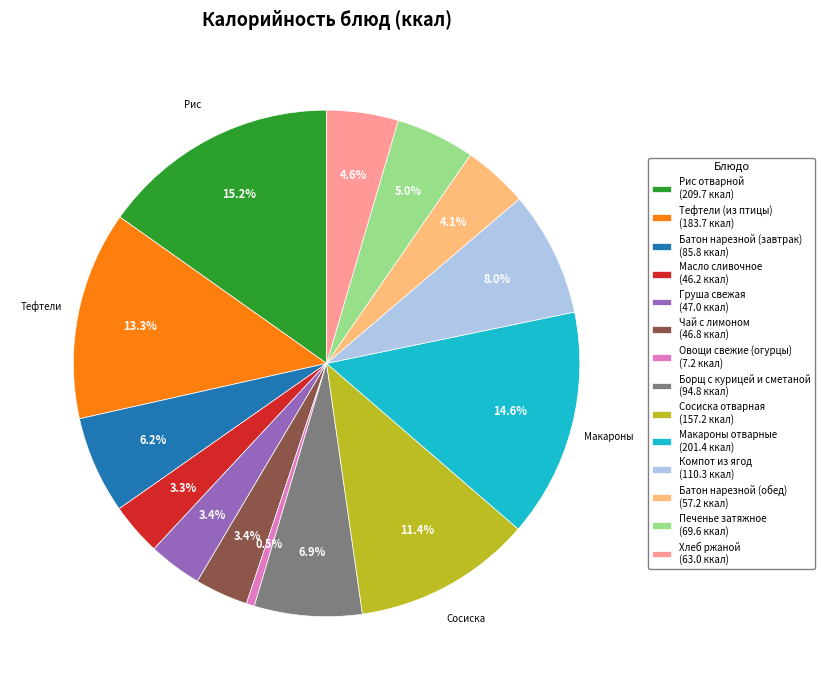

What percentage is the Сосиска отварная slice, to the nearest percent?

11%